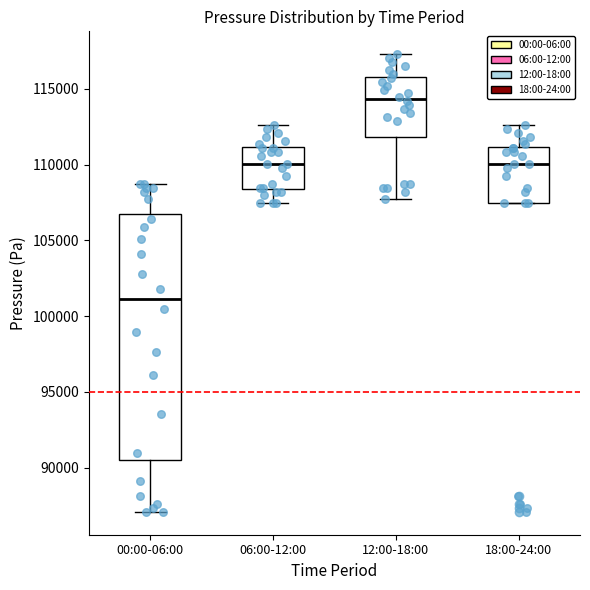

Which box has the lowest median line?

00:00-06:00